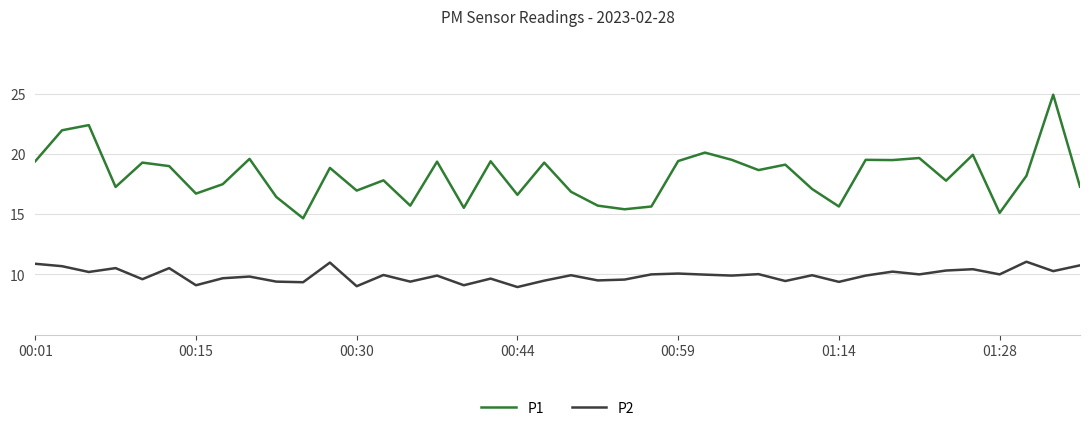

Rank the series by their maximum value, from lowest to highest.

P2, P1